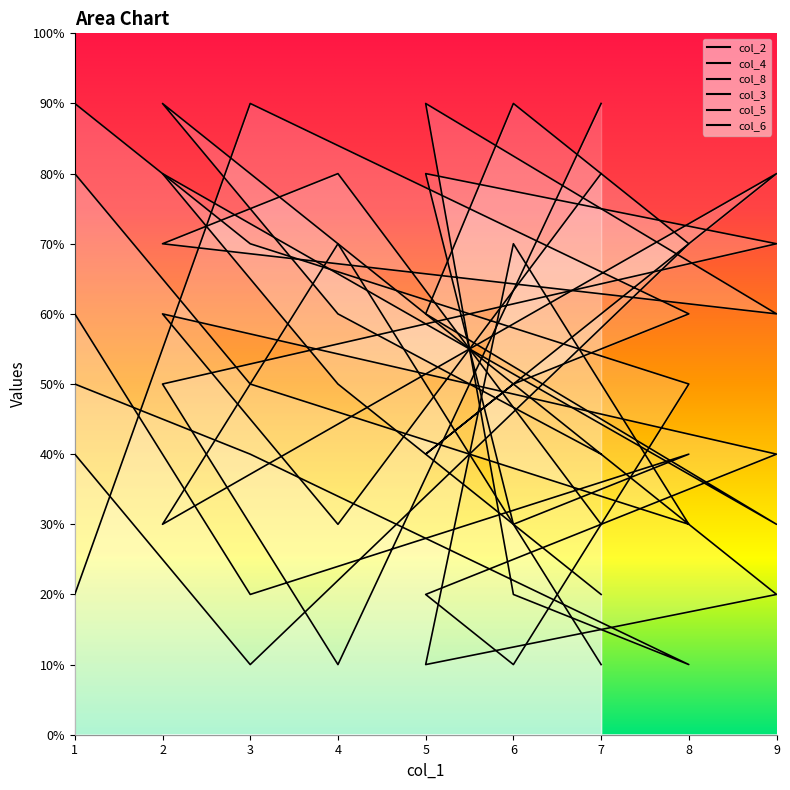

Reading left to right, extract all data points from this chart.

col_2: 9	7	5	1	2	4	6	3	8
col_4: 2	9	6	5	4	8	3	7	1
col_8: 5	4	1	2	9	6	7	8	3
col_3: 6	2	4	3	8	7	5	1	9
col_5: 4	1	7	9	6	3	8	5	2
col_6: 8	5	3	7	1	2	9	6	4